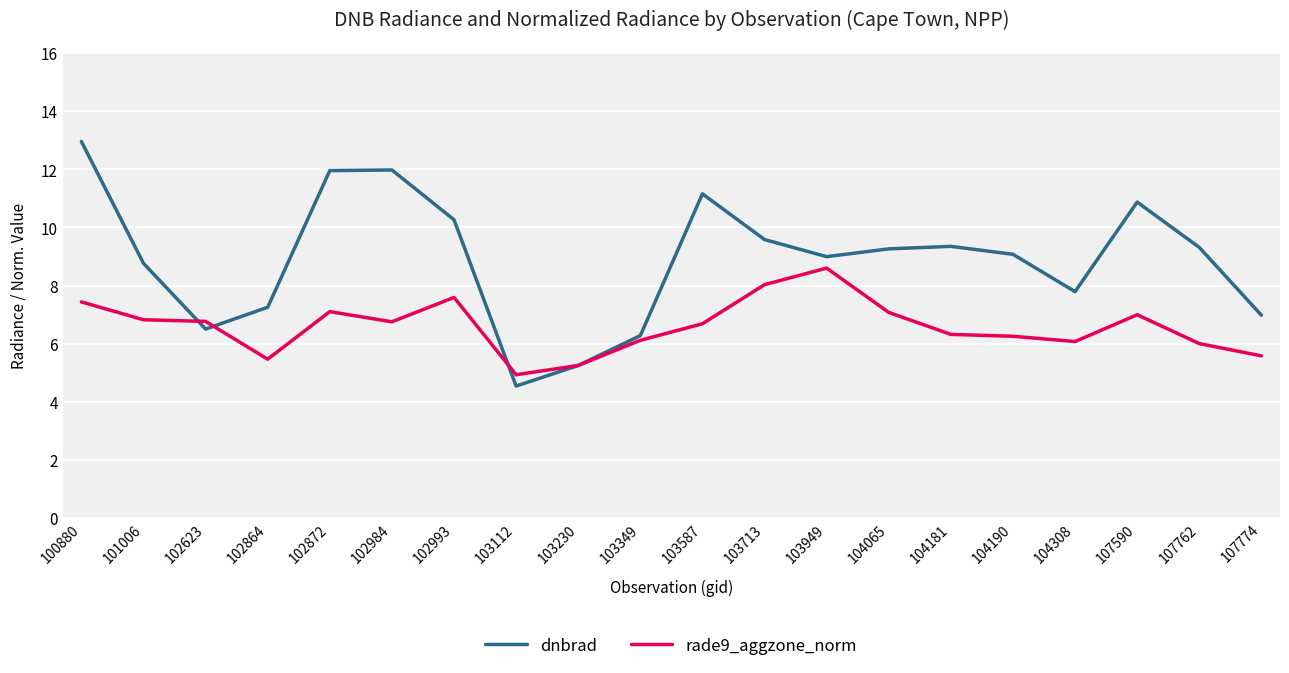

The dnbrad series shows 12.4 at 104181. True or false?

False